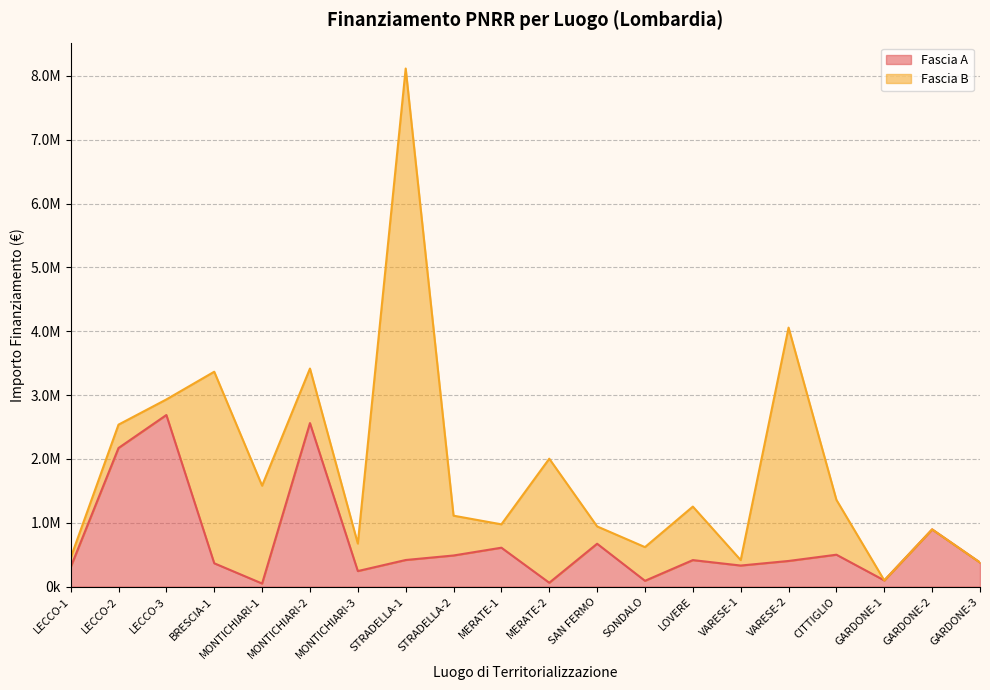

List the labels in order of value, smallest first.

MONTICHIARI-1, MERATE-2, SONDALO, GARDONE-1, MONTICHIARI-3, LECCO-1, VARESE-1, BRESCIA-1, GARDONE-3, VARESE-2, LOVERE, STRADELLA-1, STRADELLA-2, CITTIGLIO, MERATE-1, SAN FERMO, GARDONE-2, LECCO-2, MONTICHIARI-2, LECCO-3